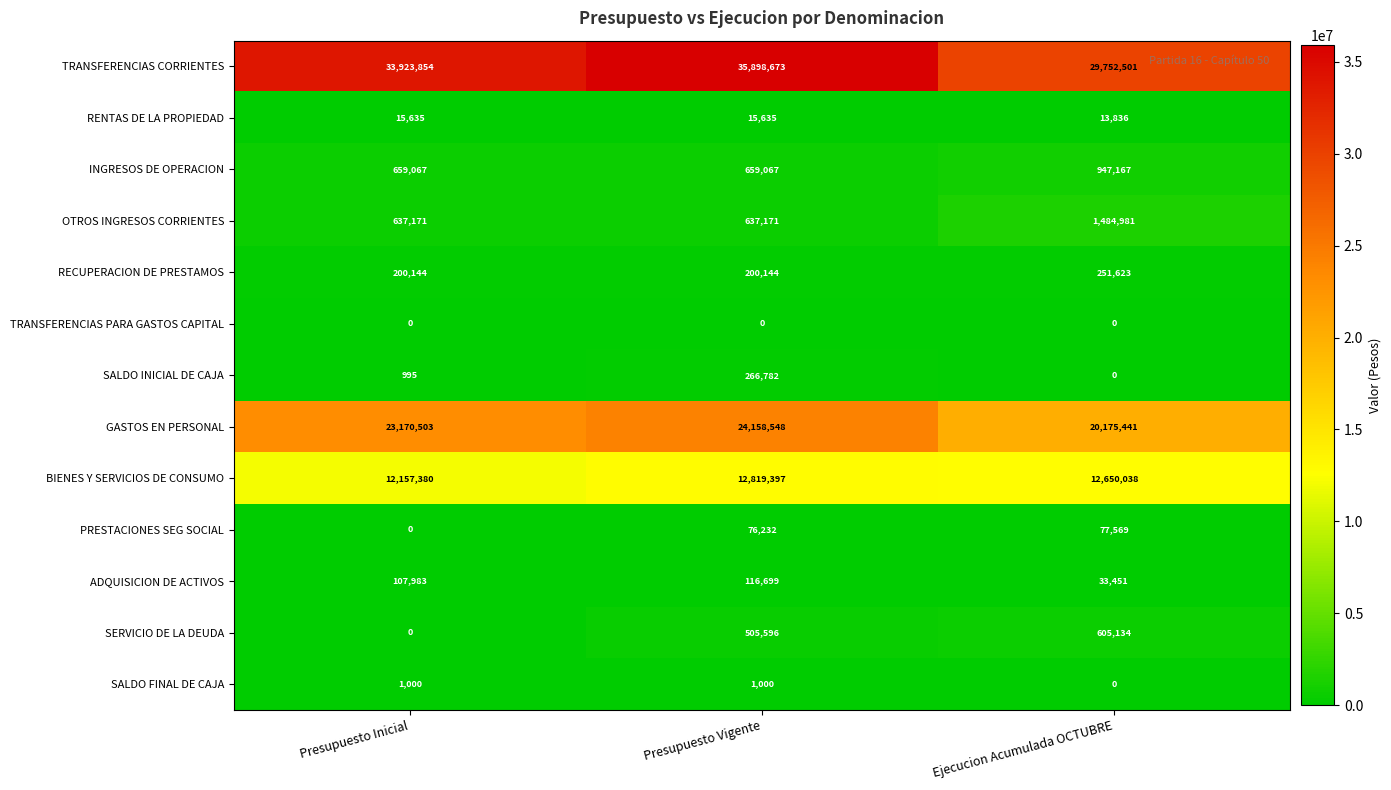

What is the sum of all TRANSFERENCIAS CORRIENTES values?

99575028